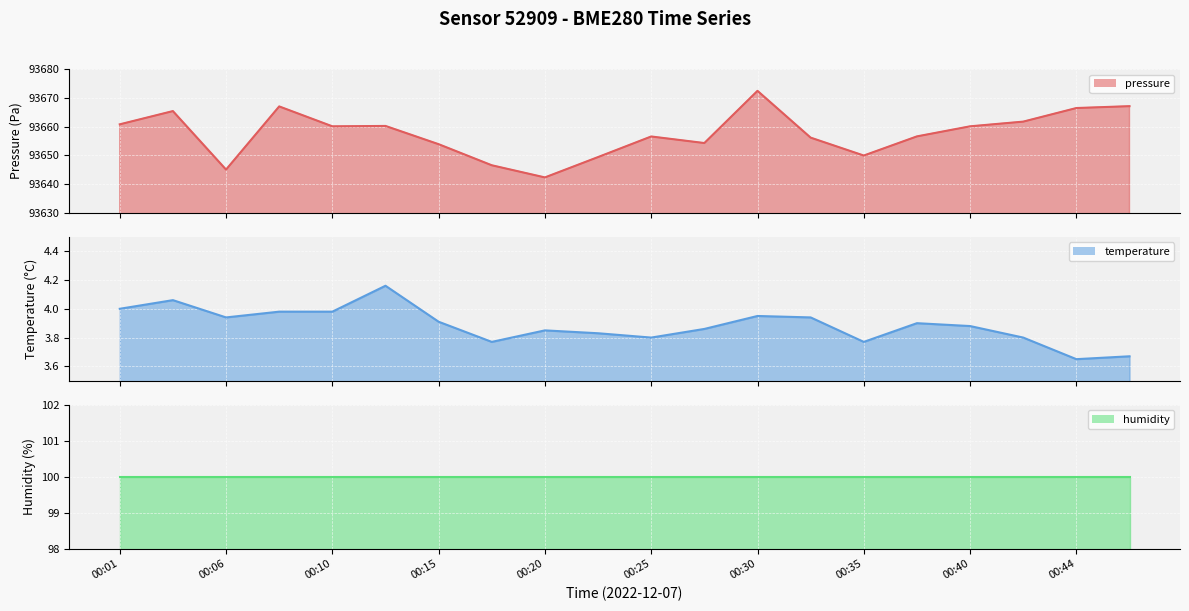

The value of pressure line at 17 is 93661.7. True or false?

True